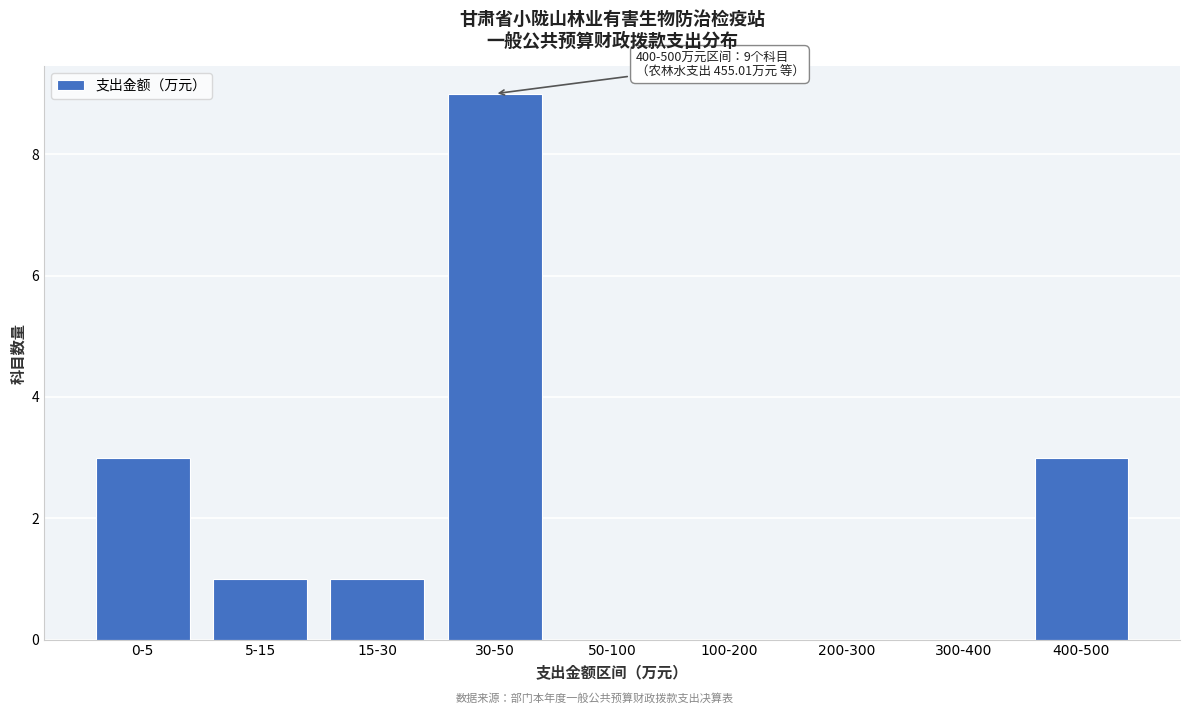

Reading right to left, list all the values displayed in this chart.

400-500=3	300-400=0	200-300=0	100-200=0	50-100=0	30-50=9	15-30=1	5-15=1	0-5=3